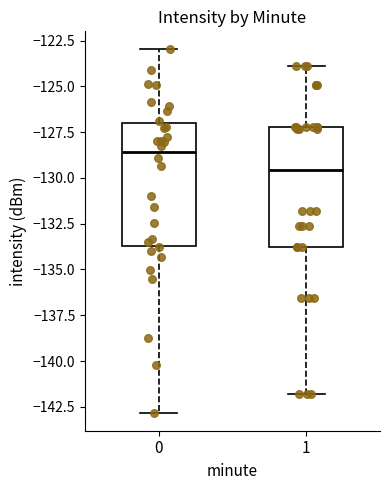

Reading left to right, read every box against the y-axis: the position of its median line, the range the box covers, and the ends of its whiskers. The values are not printed on the chart, so give them approximately, as read against the axis.

0: median -128.5, box -133.5 to -127.0, whiskers -143.0 to -123.0
1: median -129.5, box -134.0 to -127.0, whiskers -142.0 to -124.0